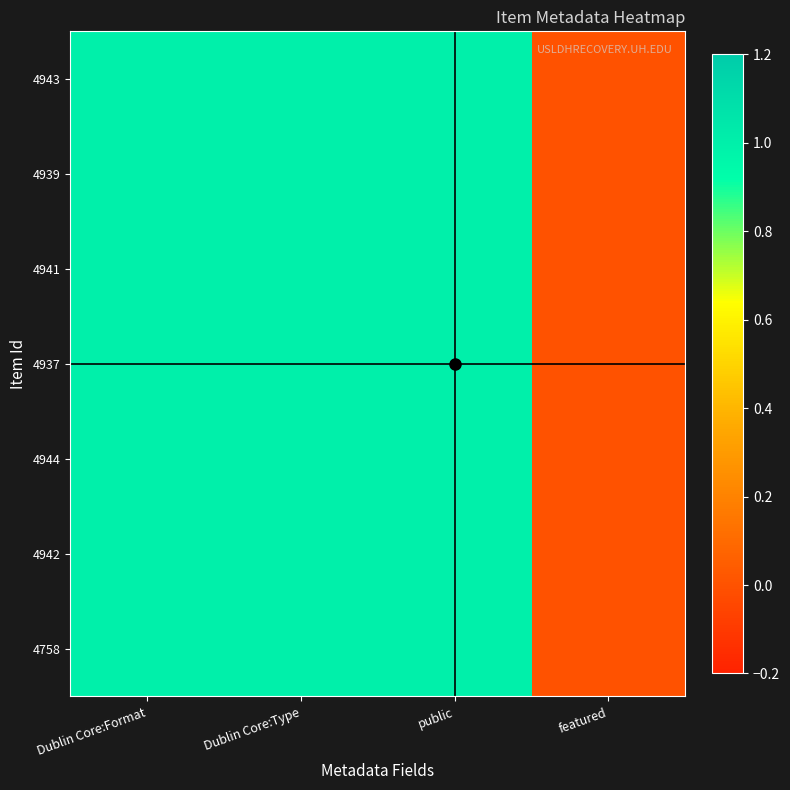

Rank the series at Dublin Core:Format from lowest to highest value.

4943, 4939, 4941, 4937, 4944, 4942, 4758